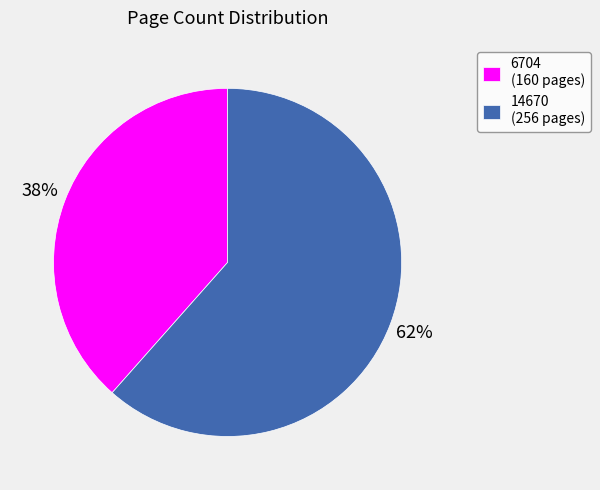

To the nearest percent, what percentage of the pie is 6704?

38%